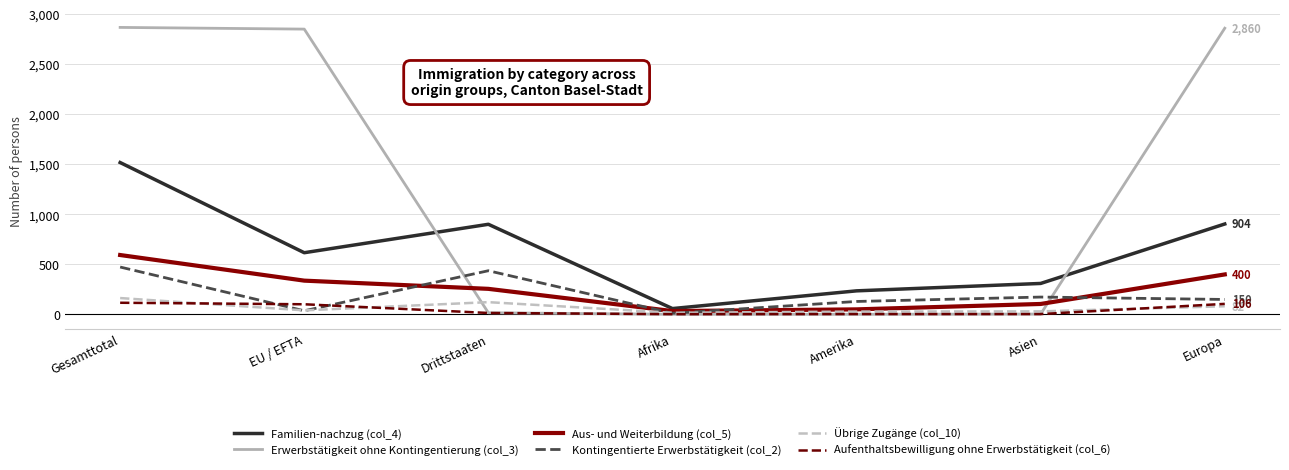

What is the spread (max minus min) of values at EU / EFTA?

2814